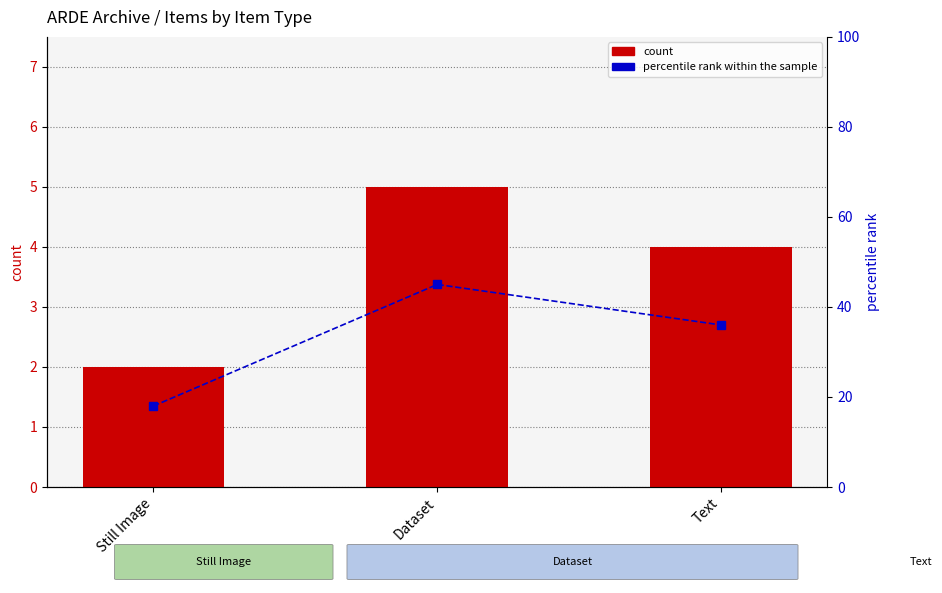

Are the bars grouped side by side (vs. stacked)?

Yes